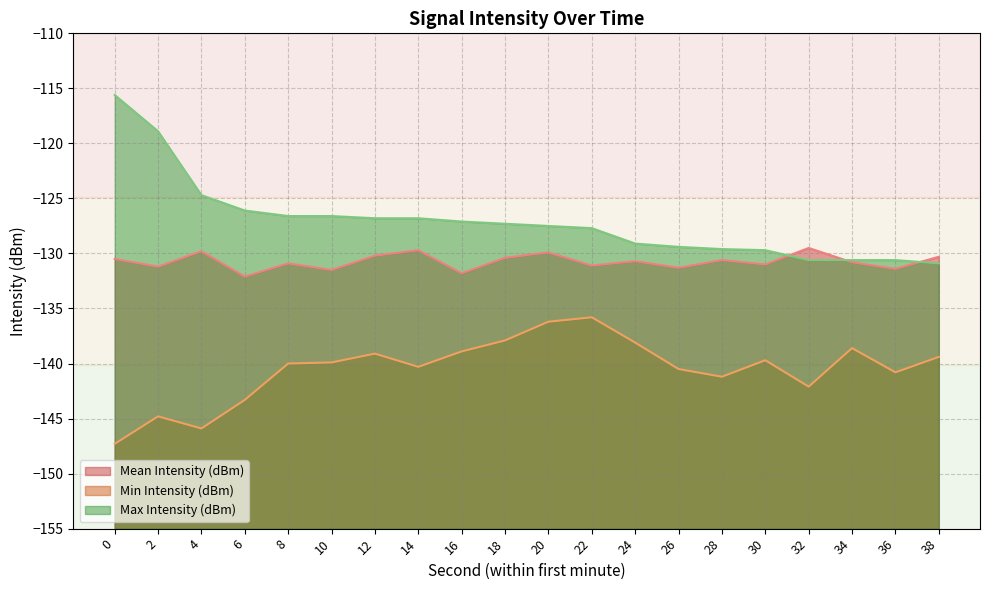

Rank the series at 0 from highest to lowest value.

Max Intensity (dBm), Mean Intensity (dBm), Min Intensity (dBm)